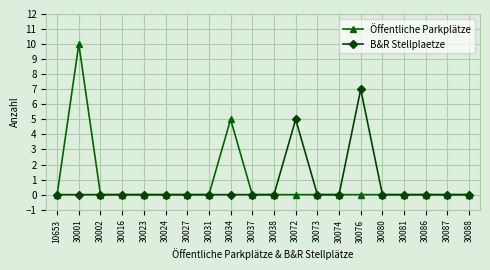

List the series in order of their peak value, highest first.

Öffentliche Parkplätze, B&R Stellplaetze